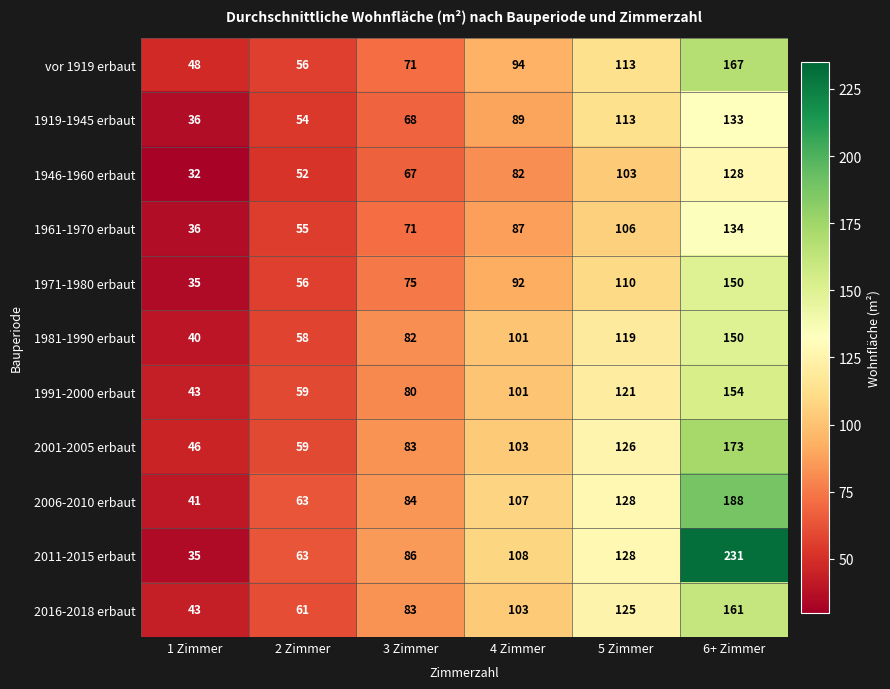

Which series has the widest spread of values?

2011-2015 erbaut